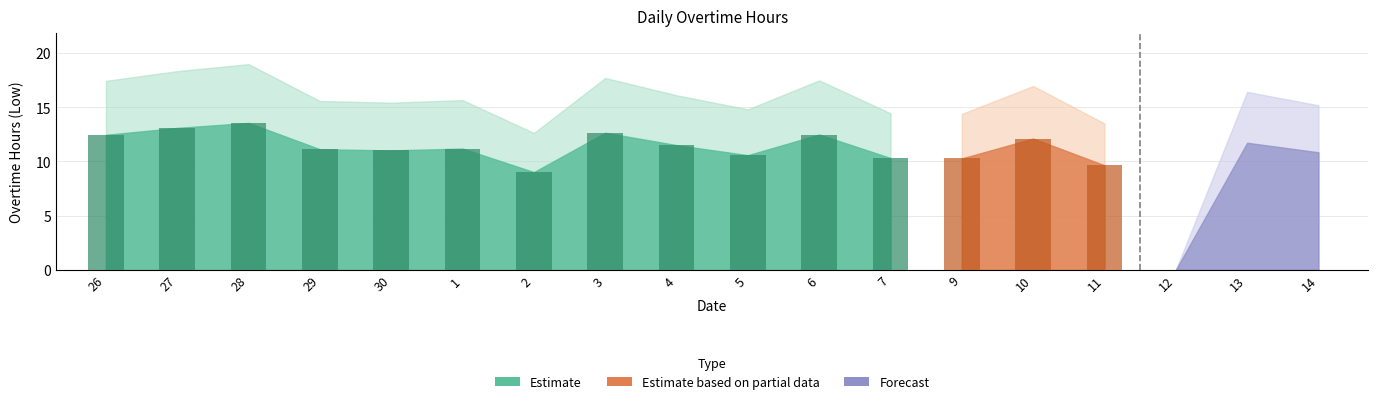

What is the label of the 16th bar from the right?

28